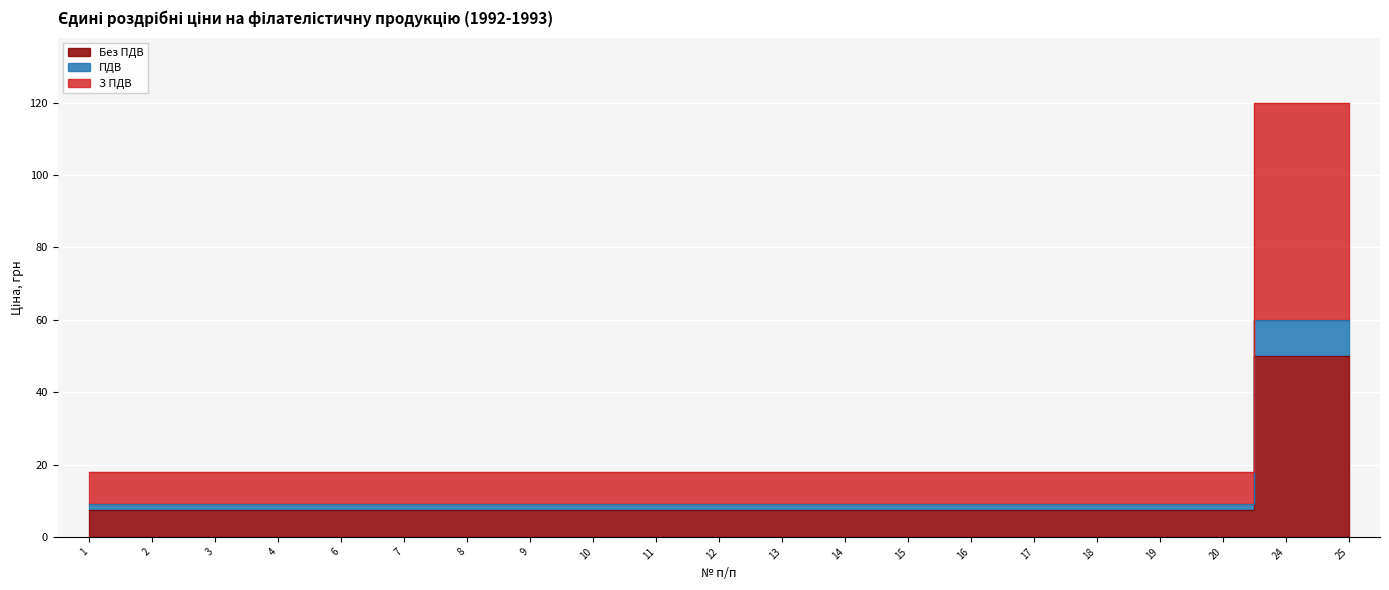

What is the value of the Без ПДВ point at the 12th from the left?

7.5